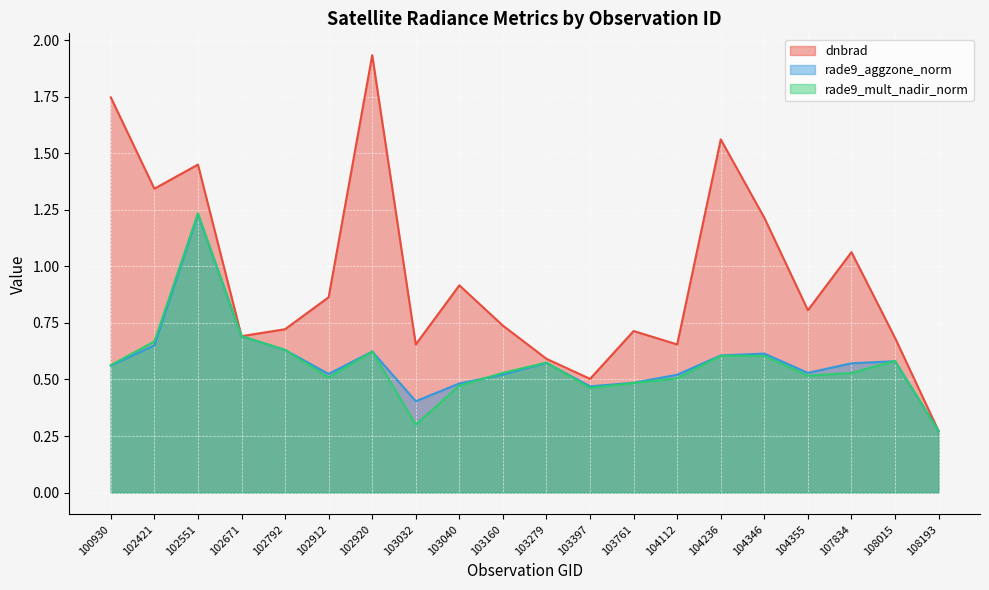

What is the value of the rade9_mult_nadir_norm point at the 7th from the left?

0.6